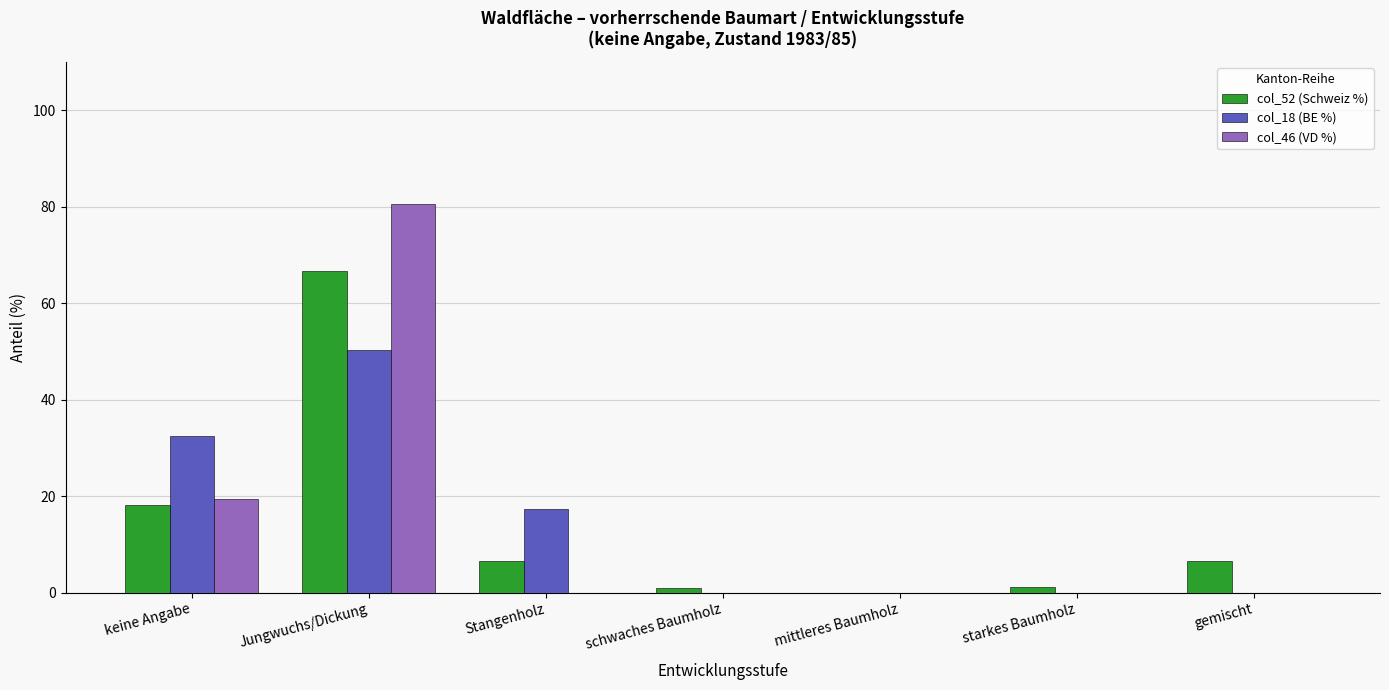

Is the value of col_52 (Schweiz %) at keine Angabe greater than the value of col_46 (VD %) at gemischt?

Yes